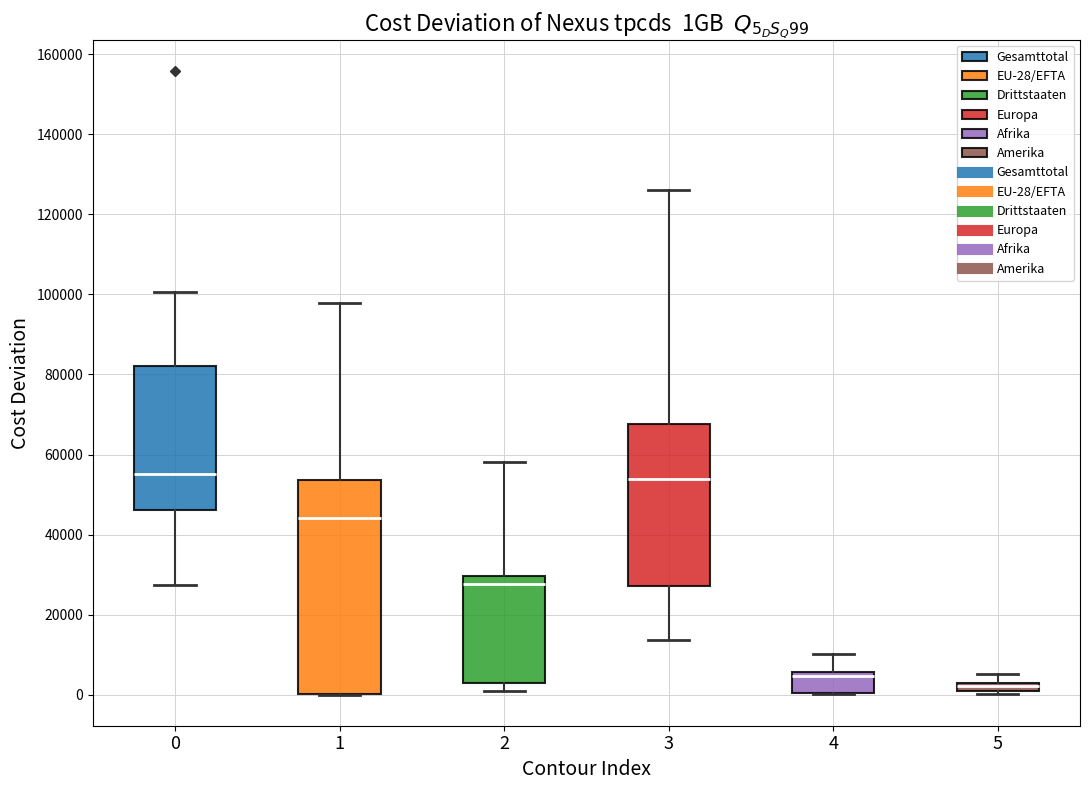

Comparing the boxes themselves (not the whiskers), which one is the tallest?

1